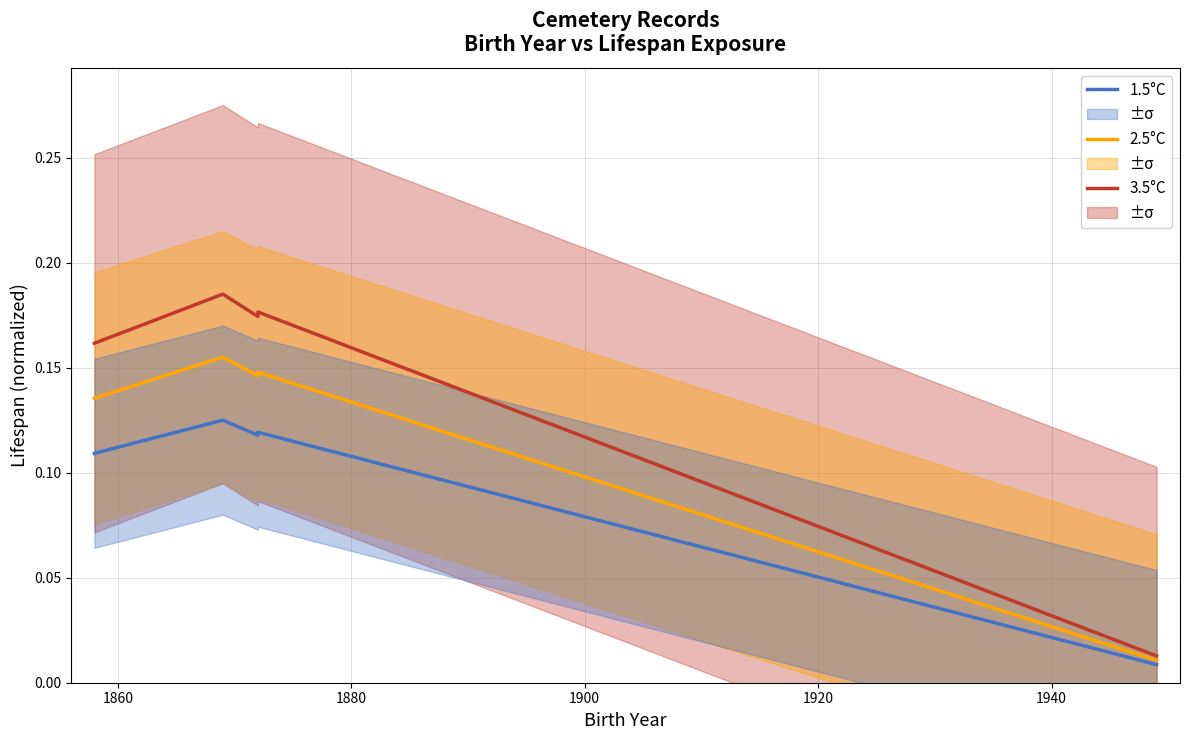

The 3.5°C series shows 0.2 at 1880. True or false?

False